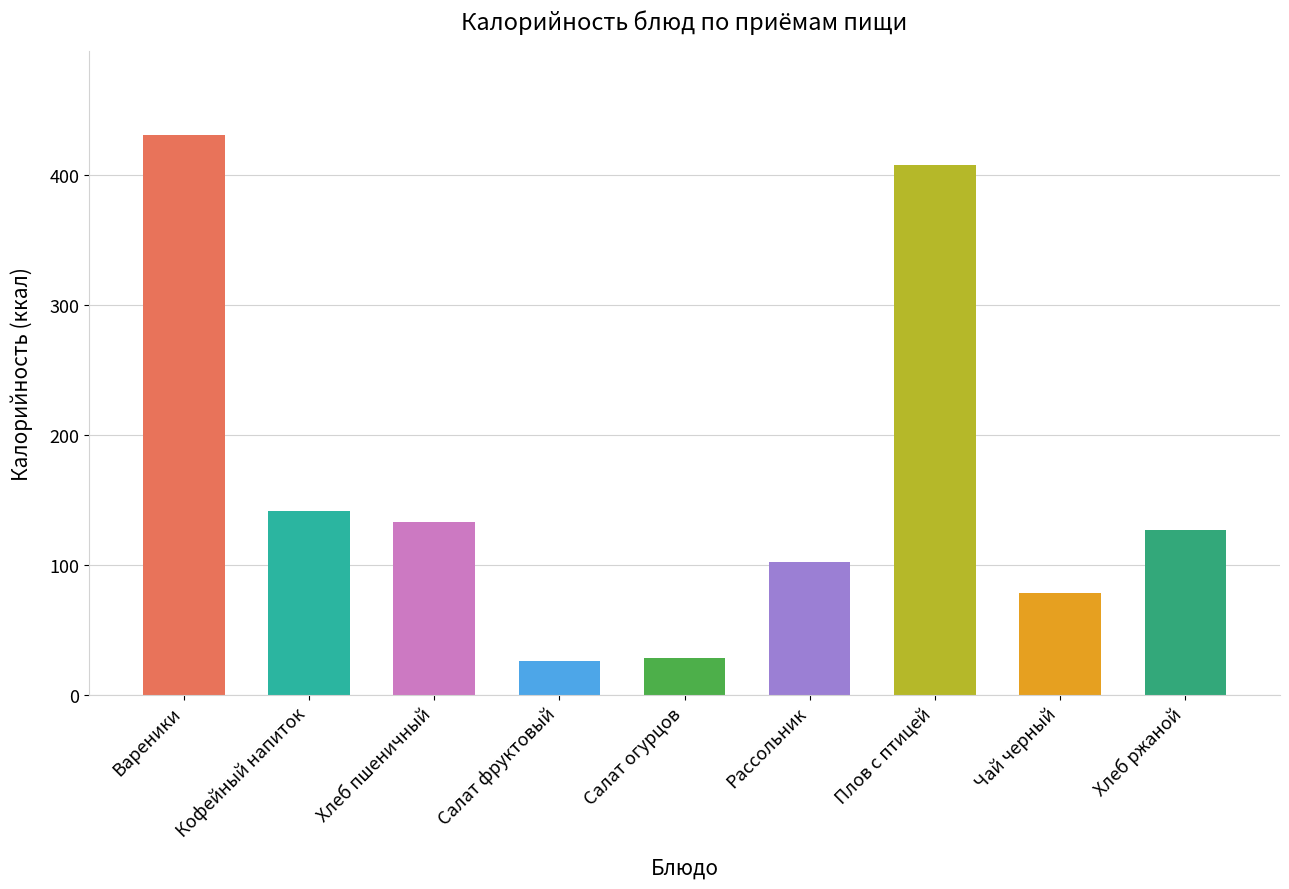

What is the minimum value shown in the chart?

26.0